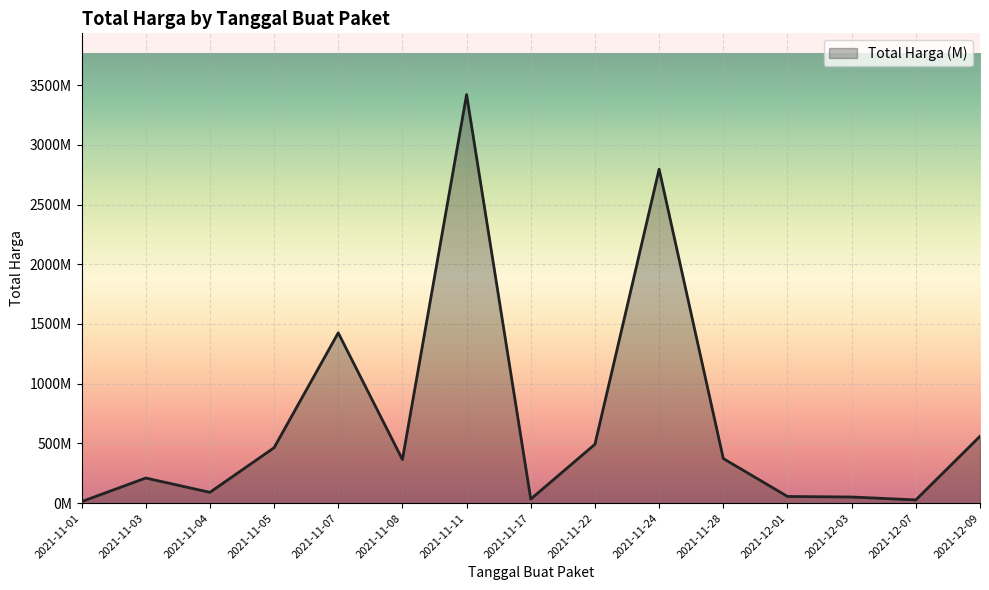

How many points are higher than both their immediate neighbors (excluding endpoints)?

4